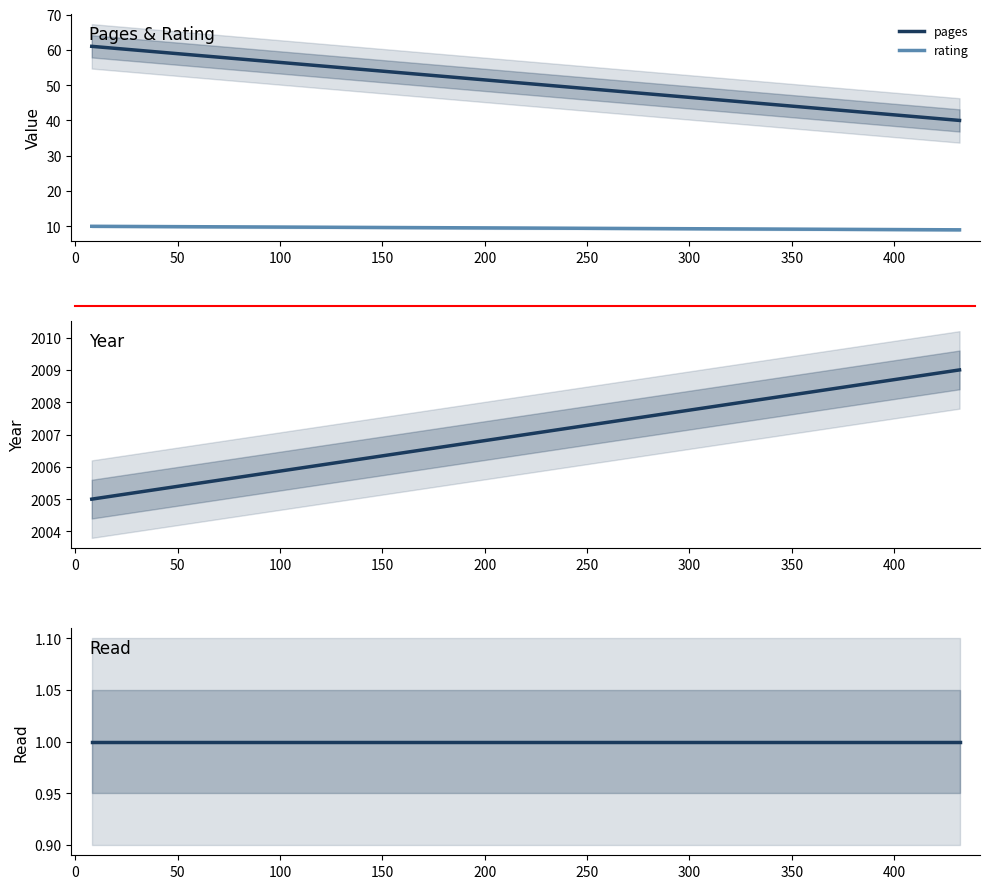

Between −50 and 0, which series saw the biggest shift?

pages